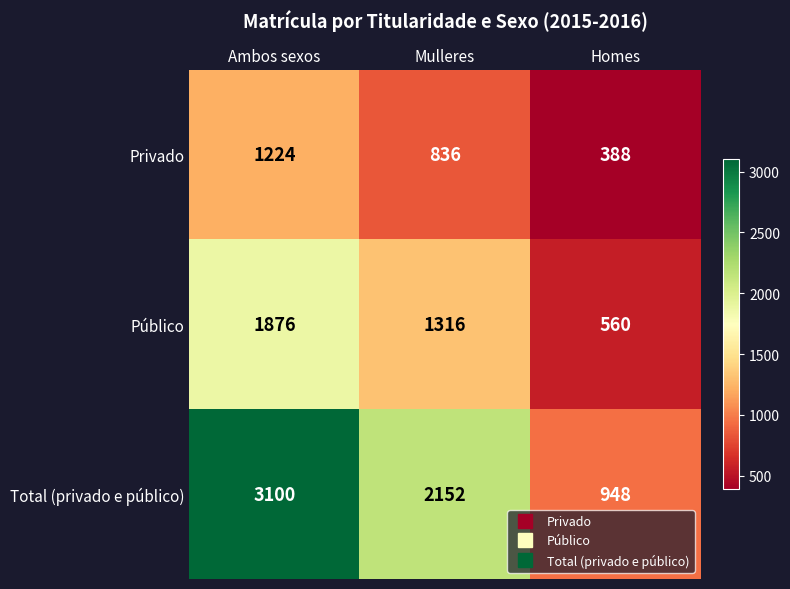

What is the difference between the Total (privado e público) values at Ambos sexos and Homes?

2152